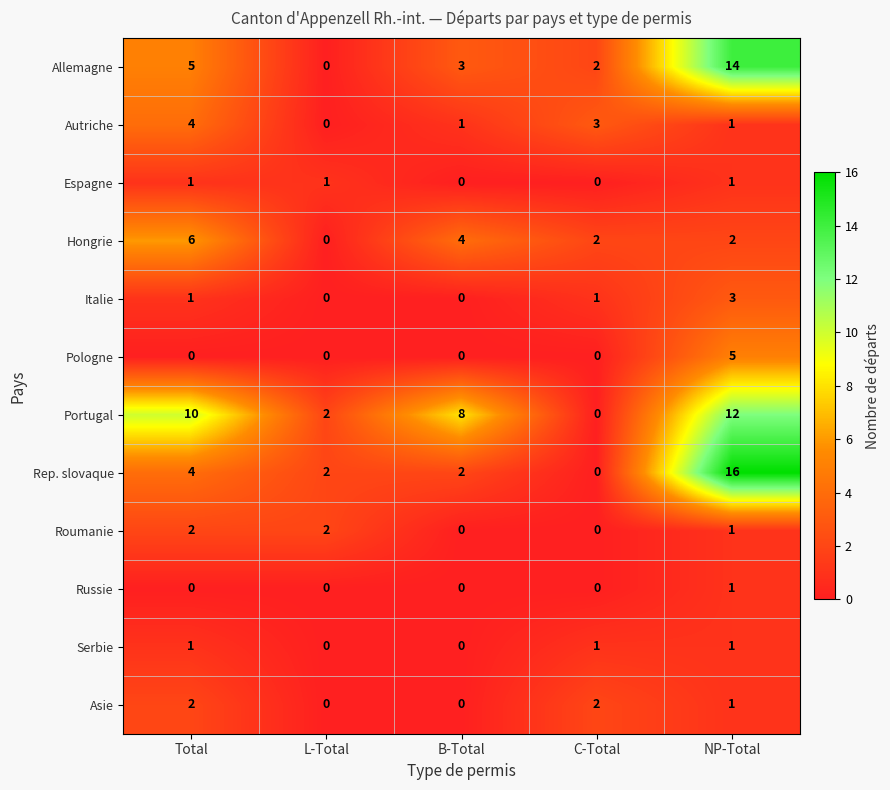

What is the greatest value displayed?

16